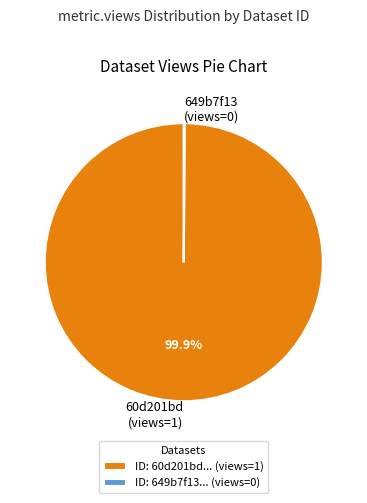

Is there a majority slice in this chart?

Yes